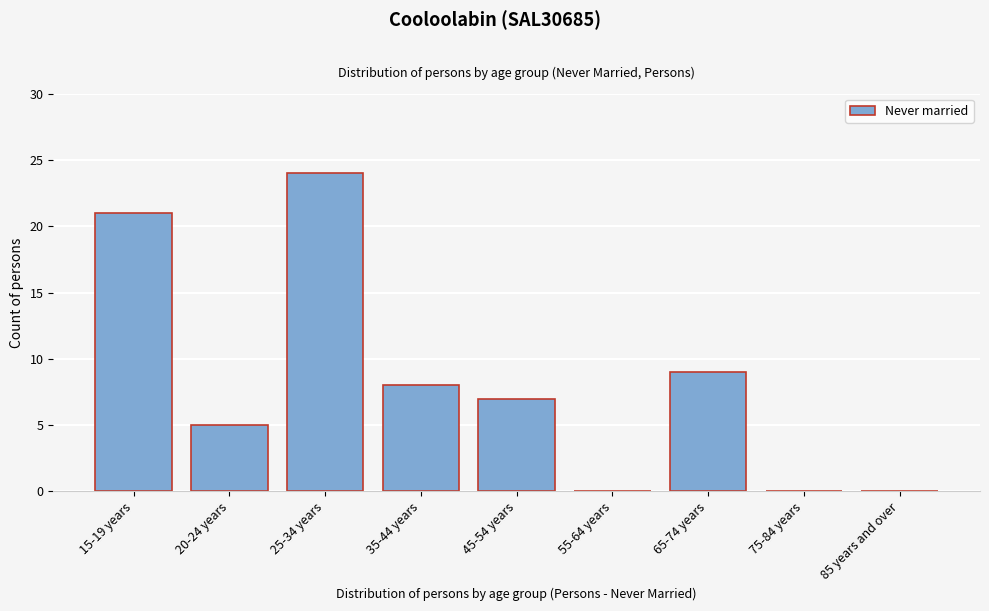

Reading left to right, list all the values displayed in this chart.

15-19 years=21	20-24 years=5	25-34 years=24	35-44 years=8	45-54 years=7	55-64 years=0	65-74 years=9	75-84 years=0	85 years and over=0